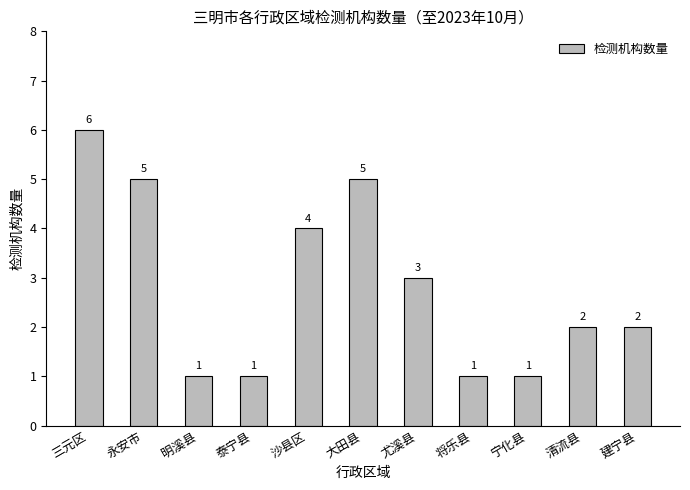

What is the maximum value shown in the chart?

6